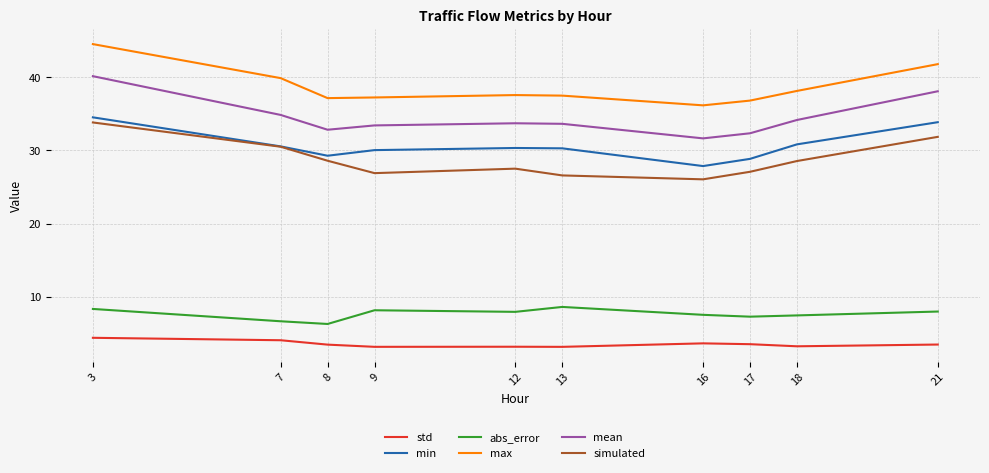

What are all the series names shown in the legend?

std, min, abs_error, max, mean, simulated